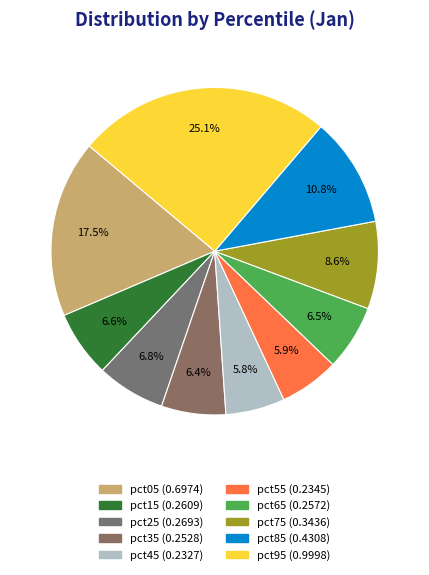

How many segments does this pie chart have?

10